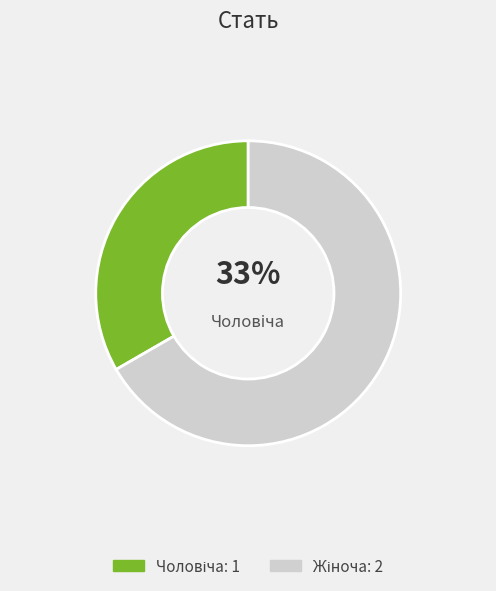

To the nearest percent, what is the average slice percentage?

50%